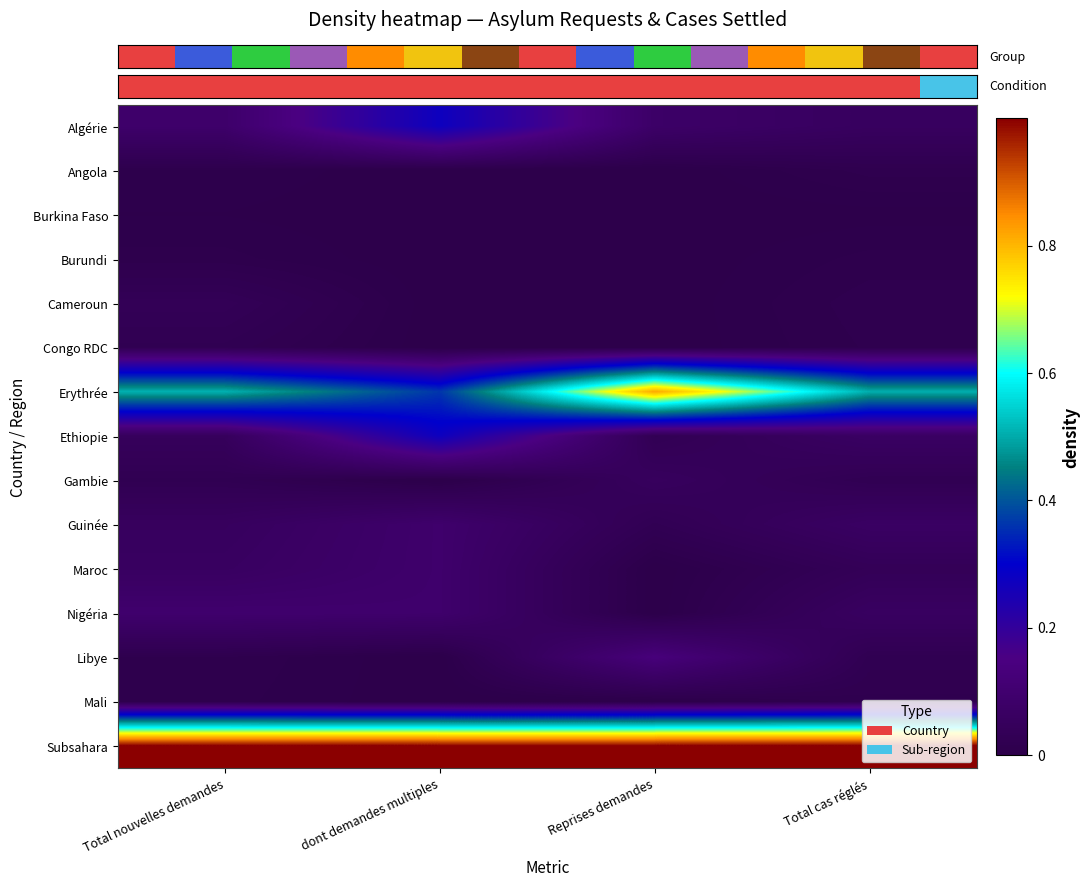

Count the number of data series in this chart.

15